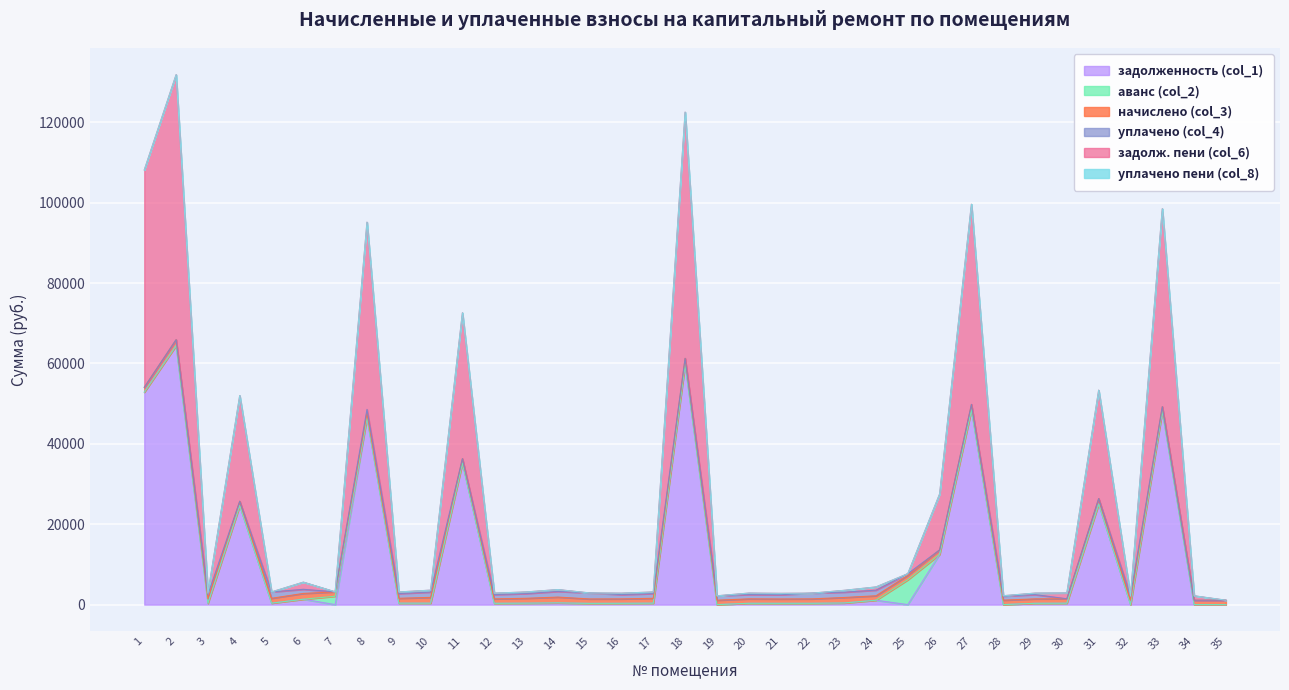

Count the number of data series in this chart.

6